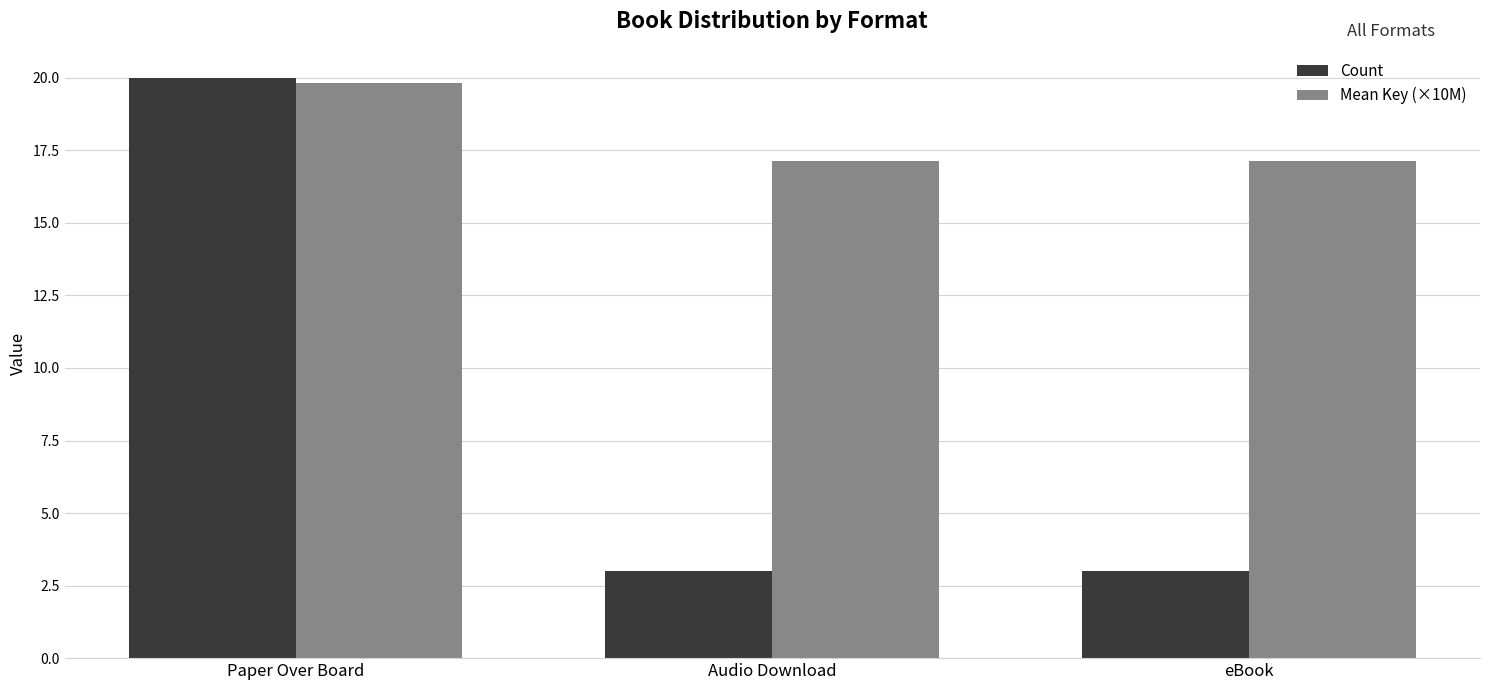

How many bars are there in total?

6